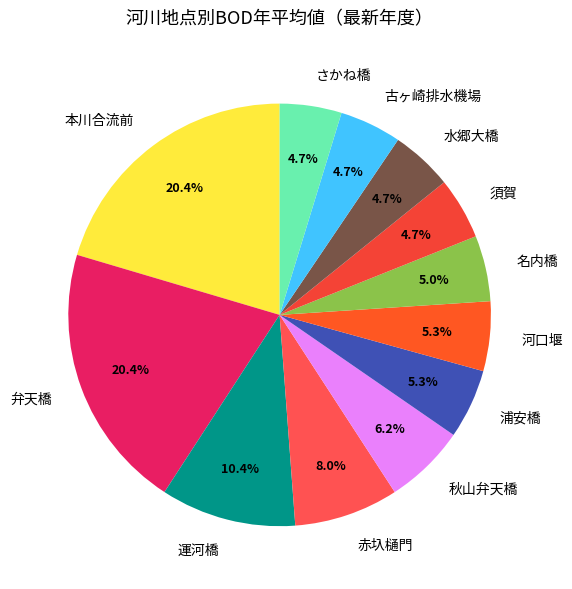

Does 赤圦樋門 account for over 50% of the chart?

No